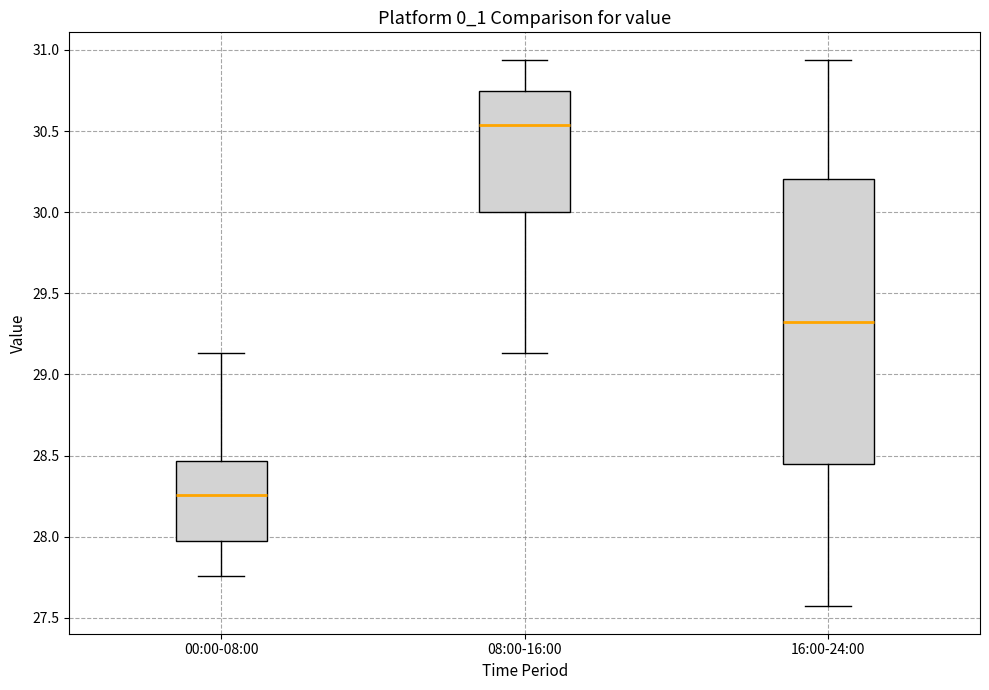

Reading left to right, read every box against the y-axis: the position of its median line, the range the box covers, and the ends of its whiskers. The values are not printed on the chart, so give them approximately, as read against the axis.

00:00-08:00: median 28.25, box 27.95 to 28.45, whiskers 27.75 to 29.15
08:00-16:00: median 30.55, box 30.00 to 30.75, whiskers 29.15 to 30.95
16:00-24:00: median 29.35, box 28.45 to 30.20, whiskers 27.55 to 30.95